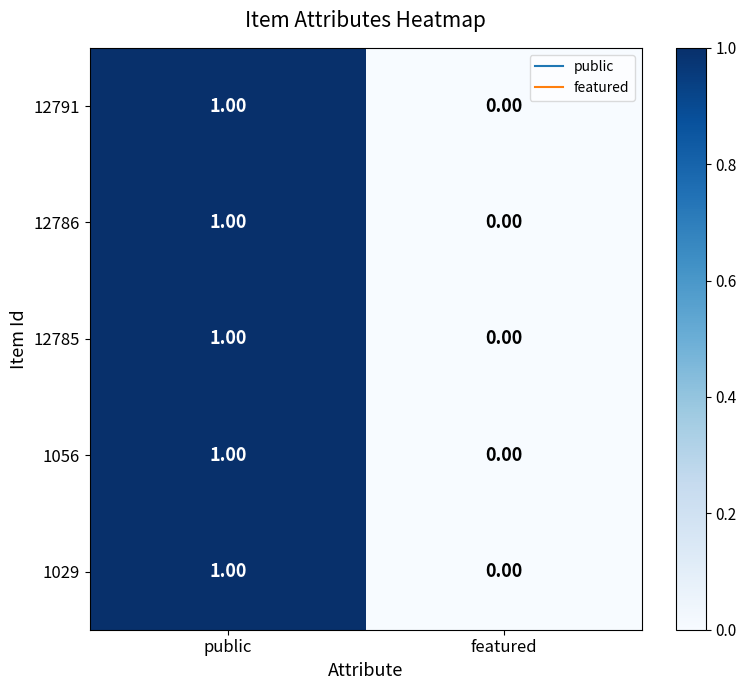

At which label is 12786 closest to 0?

featured